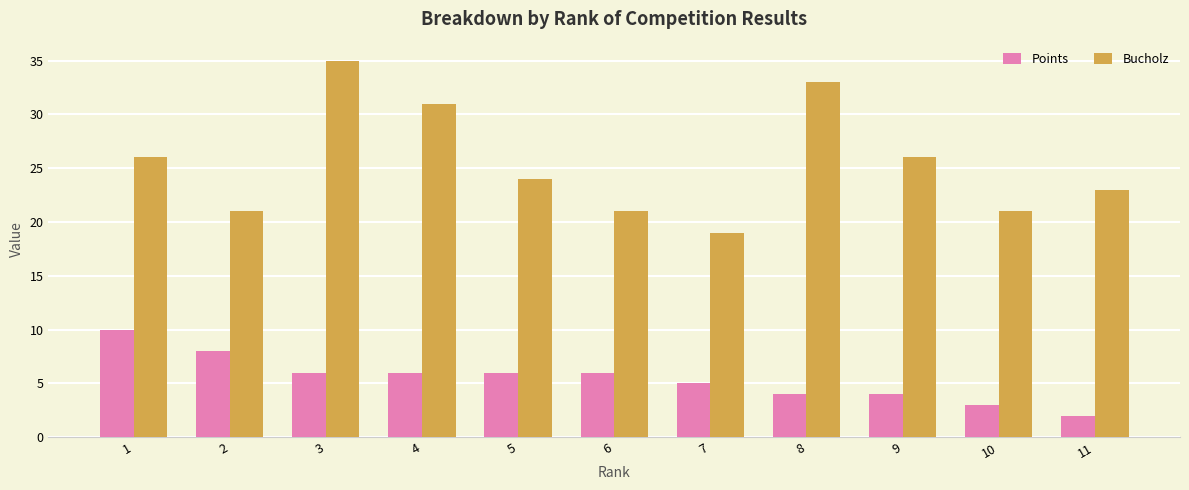

How many groups of bars are there?

11